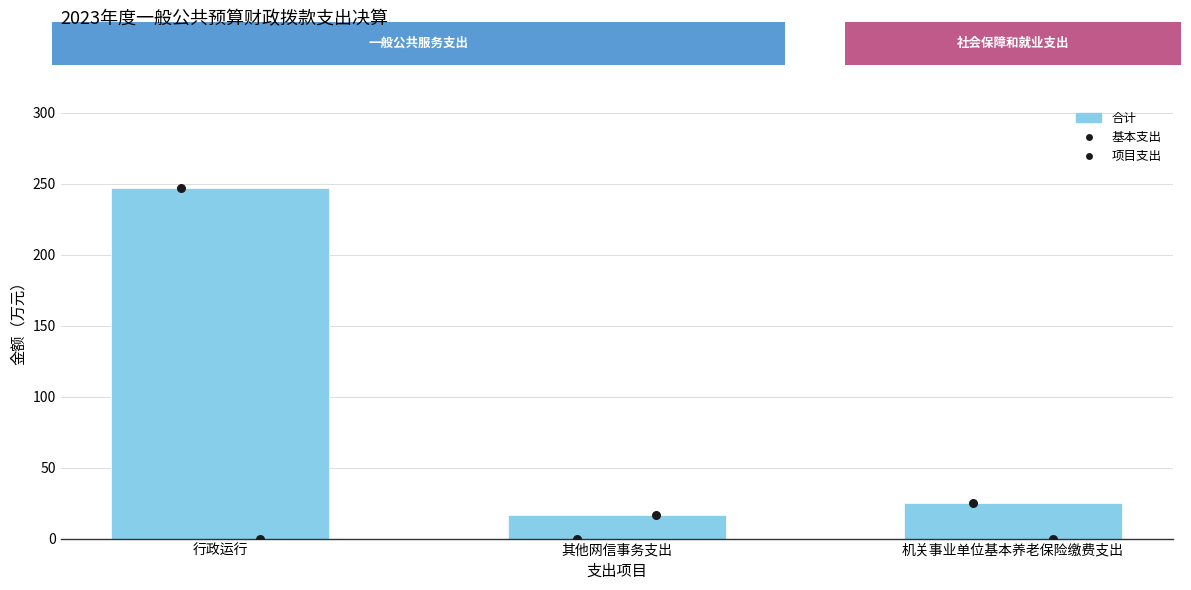

Which has a higher value, 行政运行 or 其他网信事务支出?

行政运行